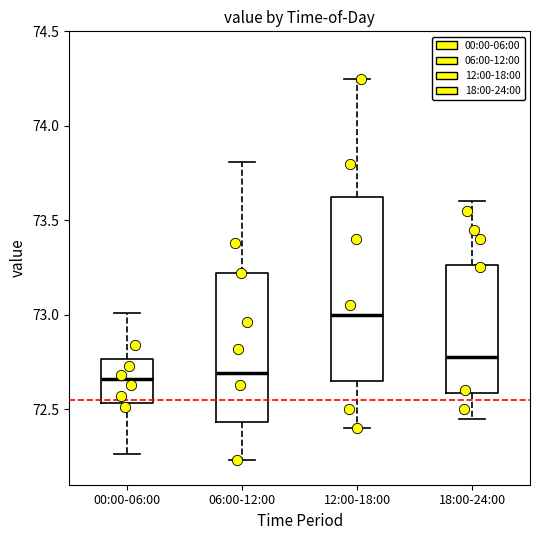

Reading left to right, read every box against the y-axis: the position of its median line, the range the box covers, and the ends of its whiskers. The values are not printed on the chart, so give them approximately, as read against the axis.

00:00-06:00: median 72.65, box 72.55 to 72.75, whiskers 72.25 to 73.00
06:00-12:00: median 72.70, box 72.45 to 73.20, whiskers 72.25 to 73.80
12:00-18:00: median 73.00, box 72.65 to 73.65, whiskers 72.40 to 74.25
18:00-24:00: median 72.80, box 72.60 to 73.25, whiskers 72.45 to 73.60